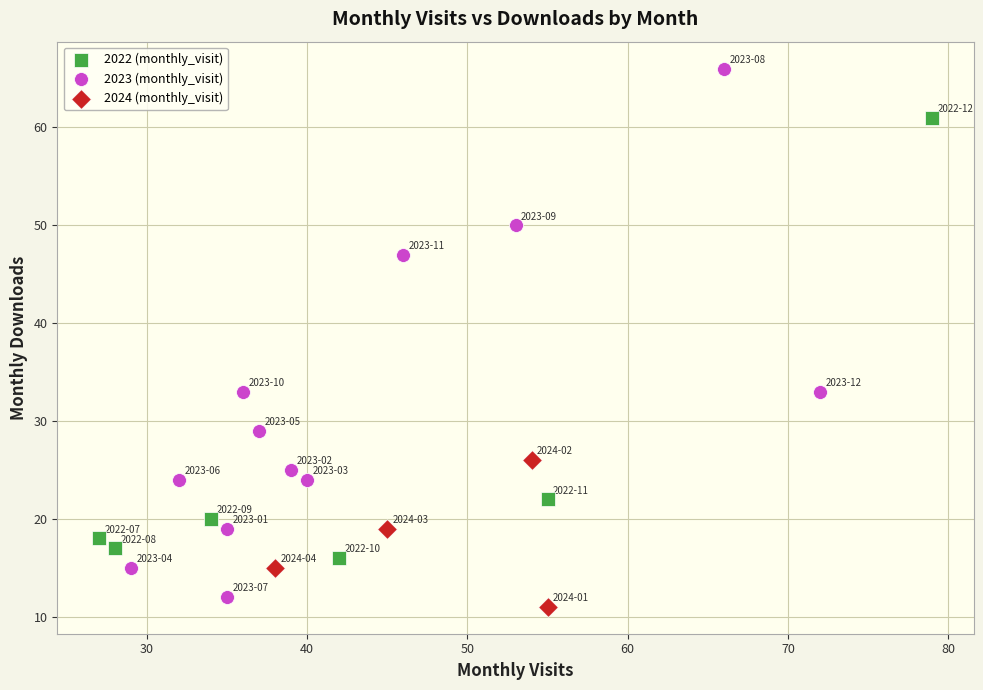

Which series has the widest spread of Y values?

2023 (monthly_visit)